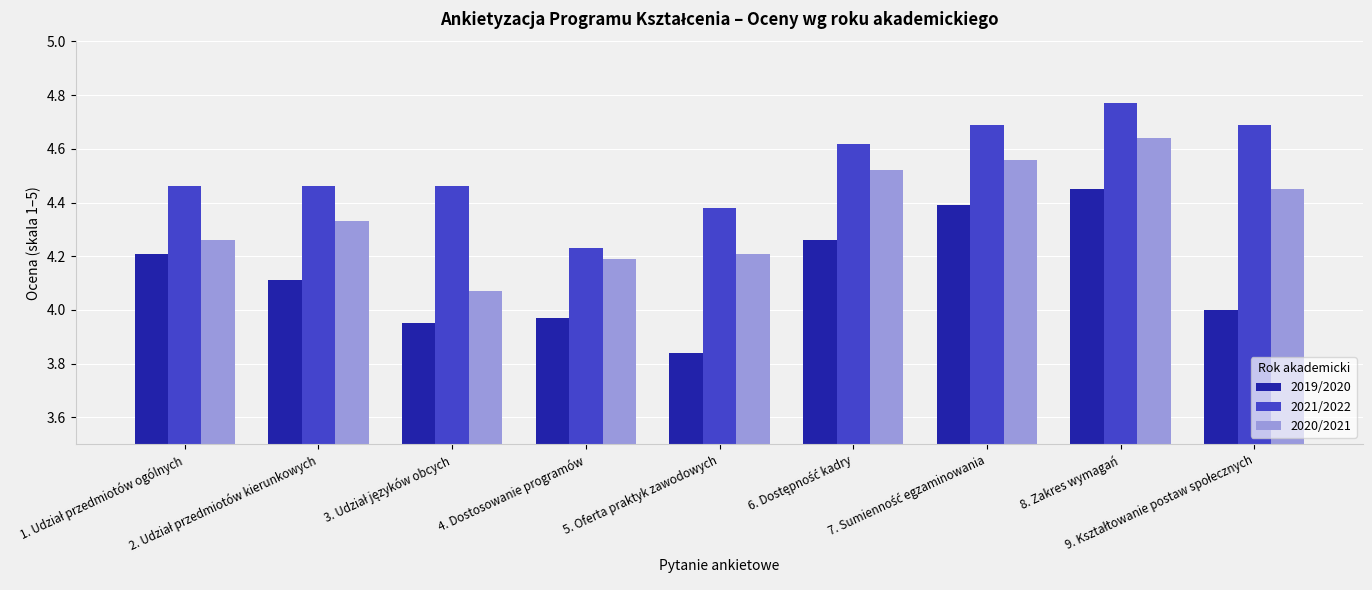

Which series has the largest total across all categories?

2021/2022